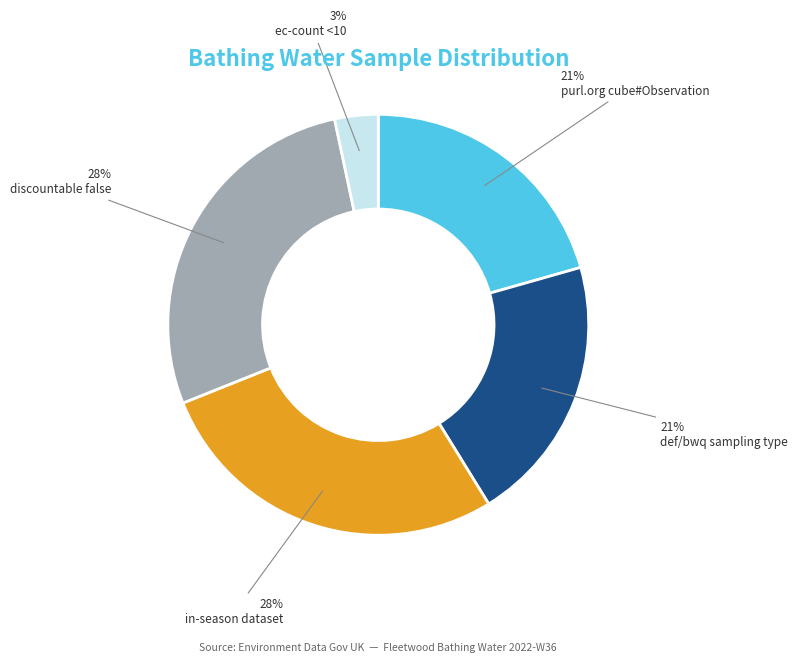

Is there any slice that represents more than half of the pie?

No